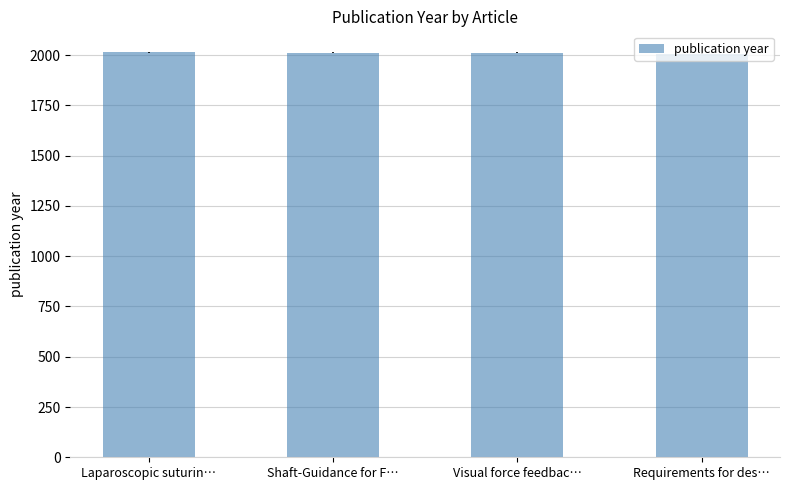

What is the ratio of the value at Shaft-Guidance for F… to the value at Visual force feedbac…?

1.0